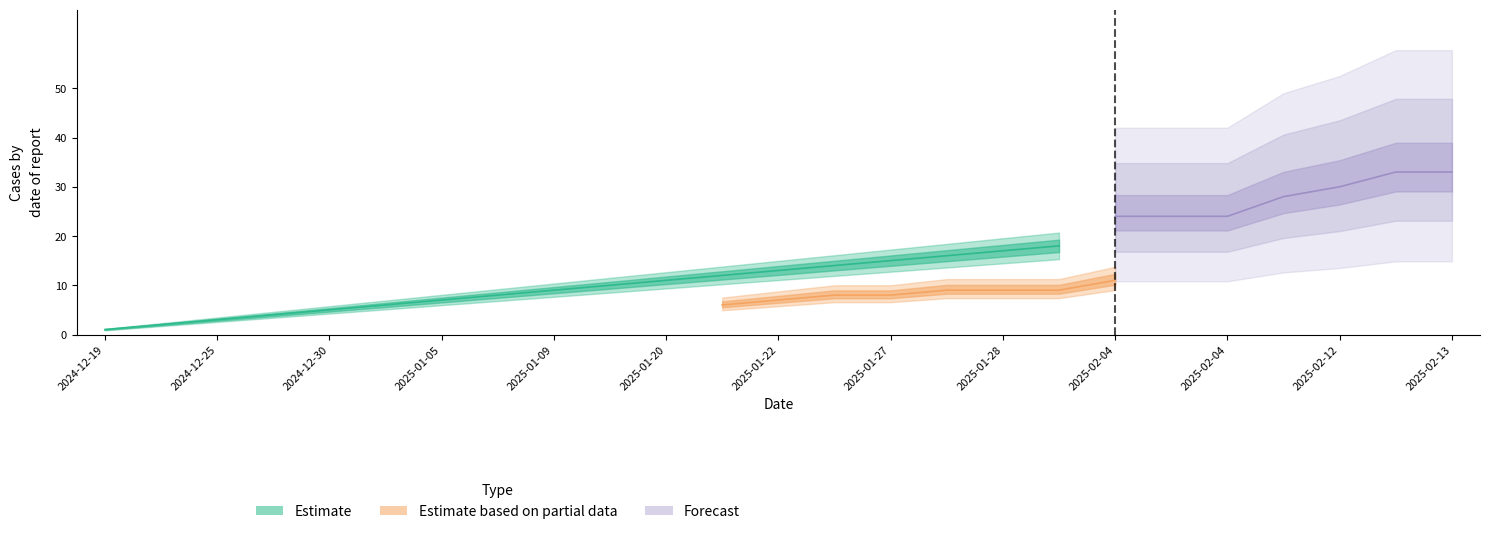

Where does the Estimate series first go above 13?

2025-01-27